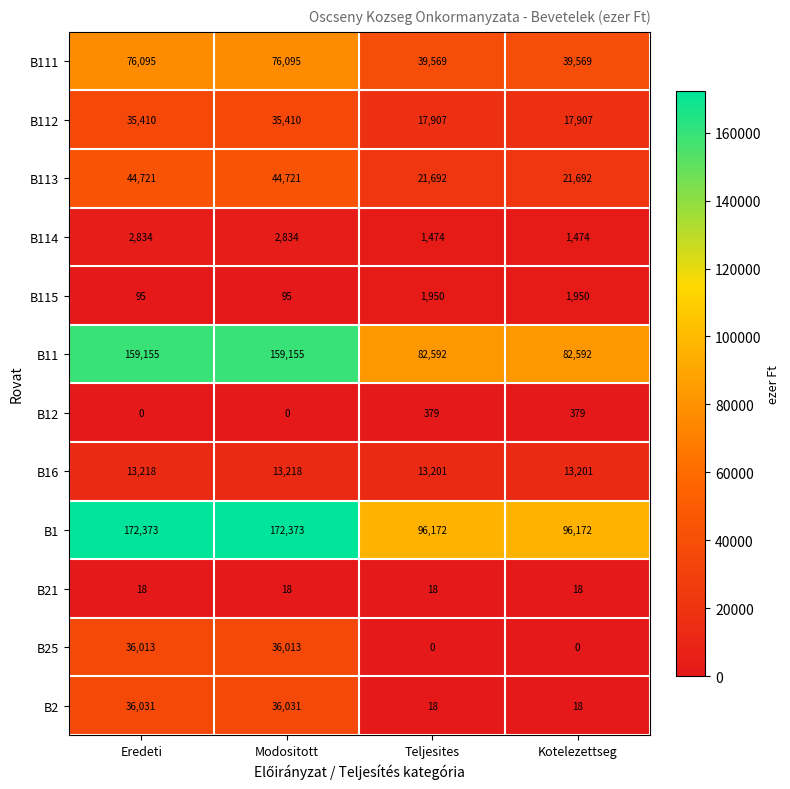

At how many categories does at least one series exceed 48846?

4